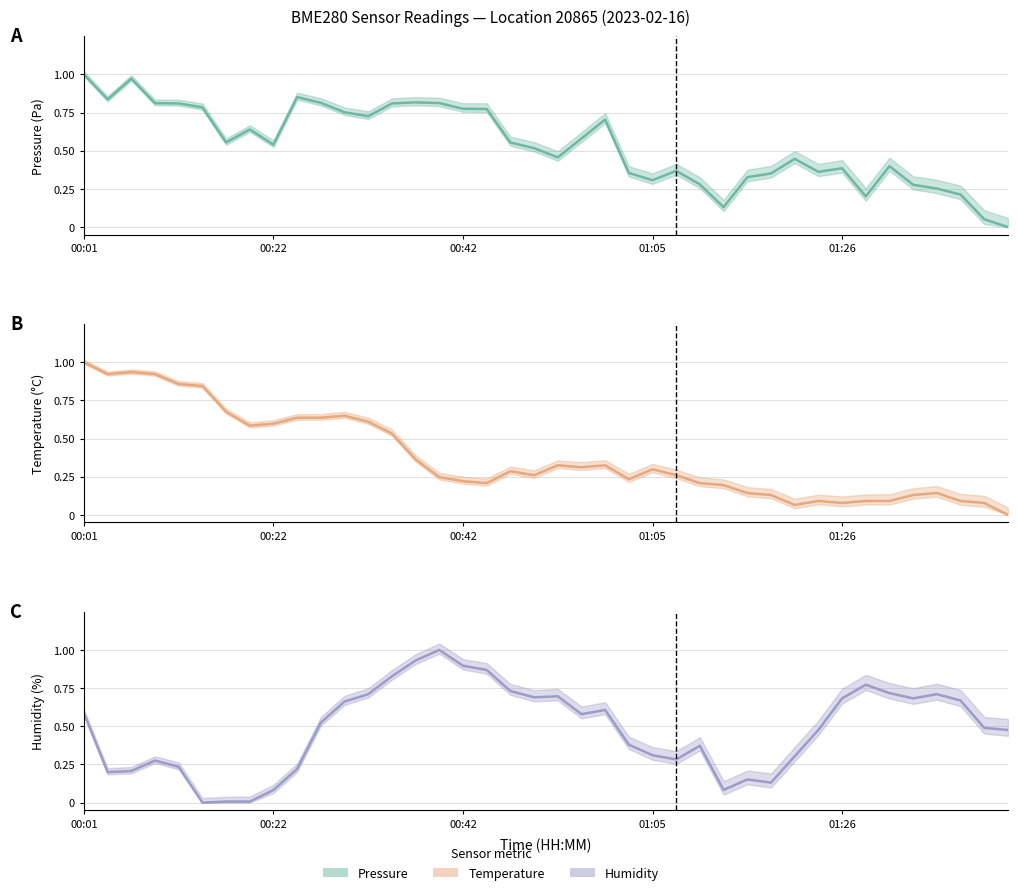

After their last crossing, which series has the higher values: temperature or pressure?

temperature